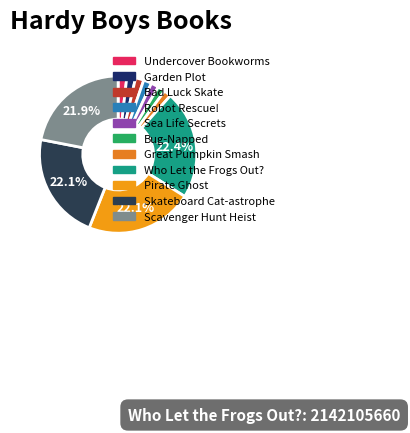

How many slices are in this pie chart?

11